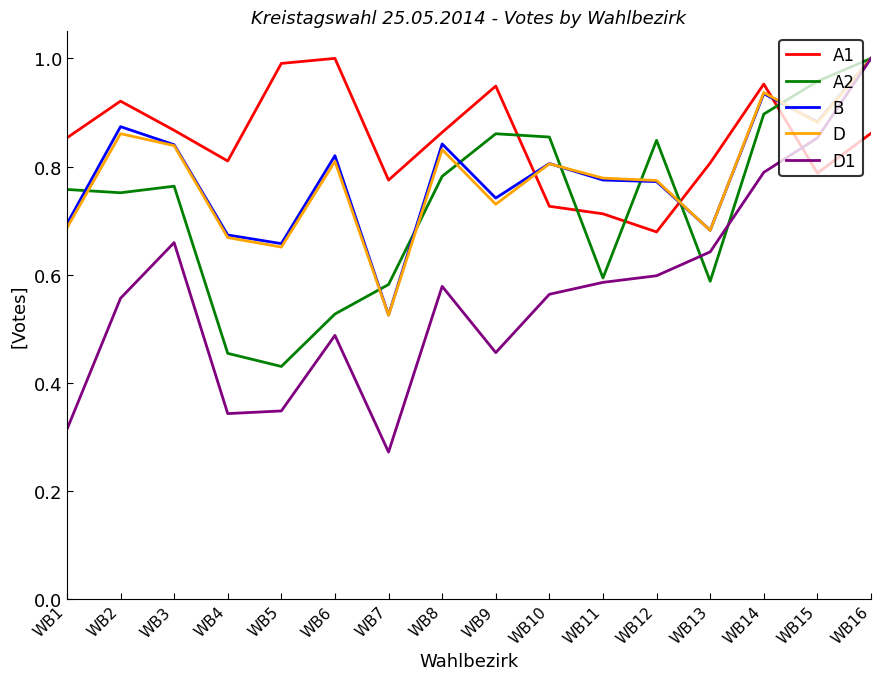

Which series ends up on top after the final intersection of B and A1?

B